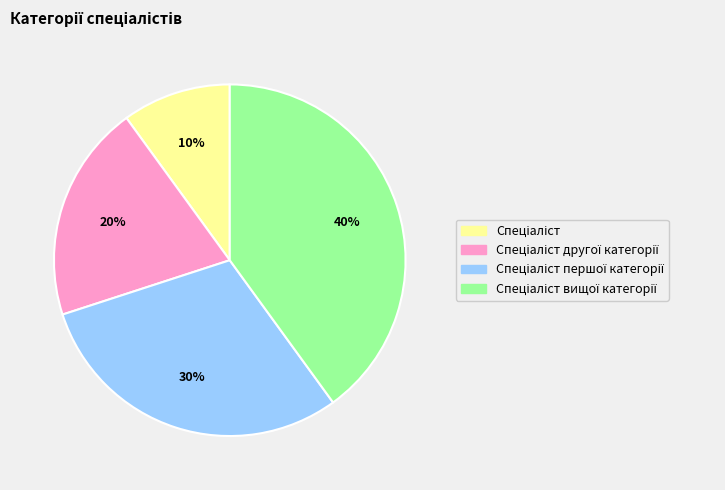

How many segments does this pie chart have?

4